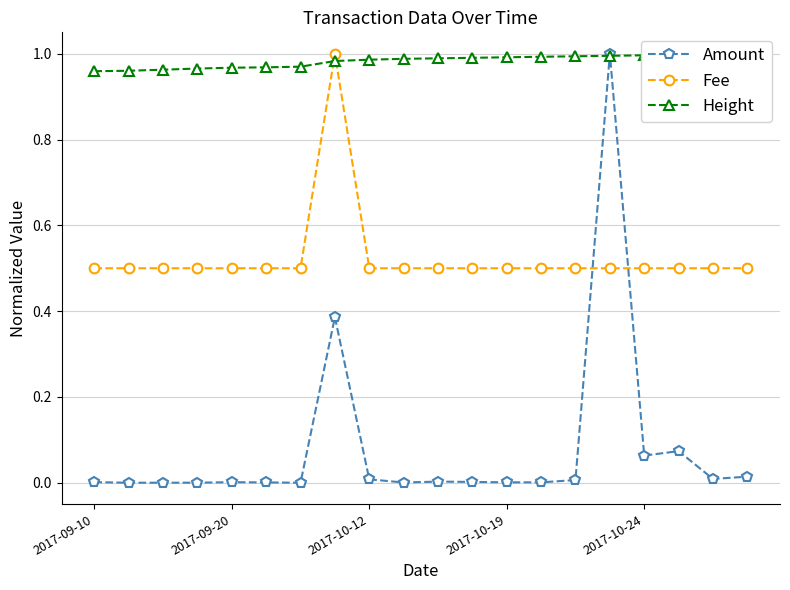

Which series ends up on top after the final intersection of Fee and Height?

Height